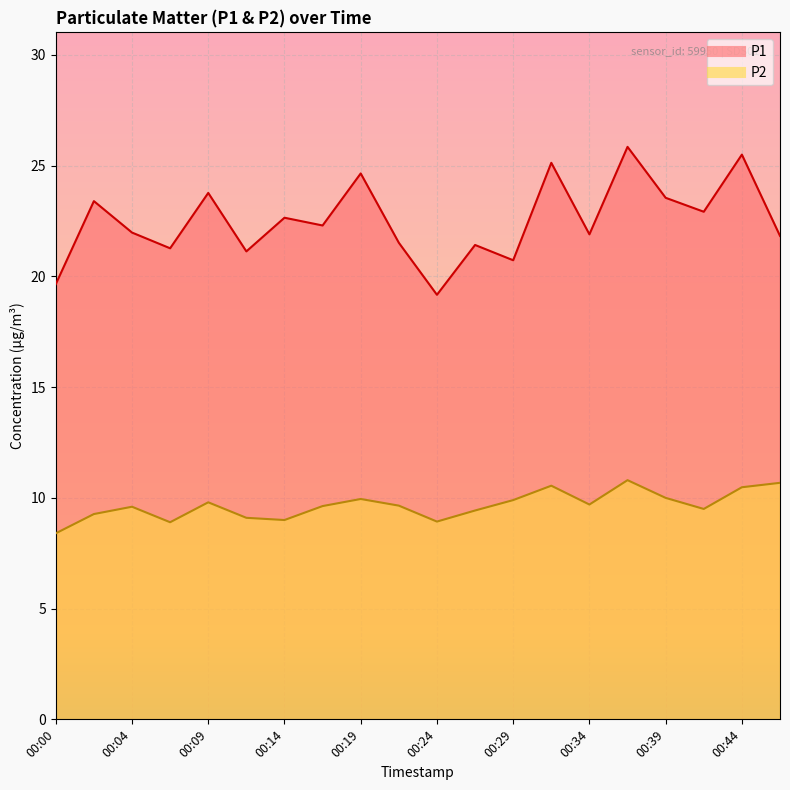

Which series has the largest range (max minus min)?

P1